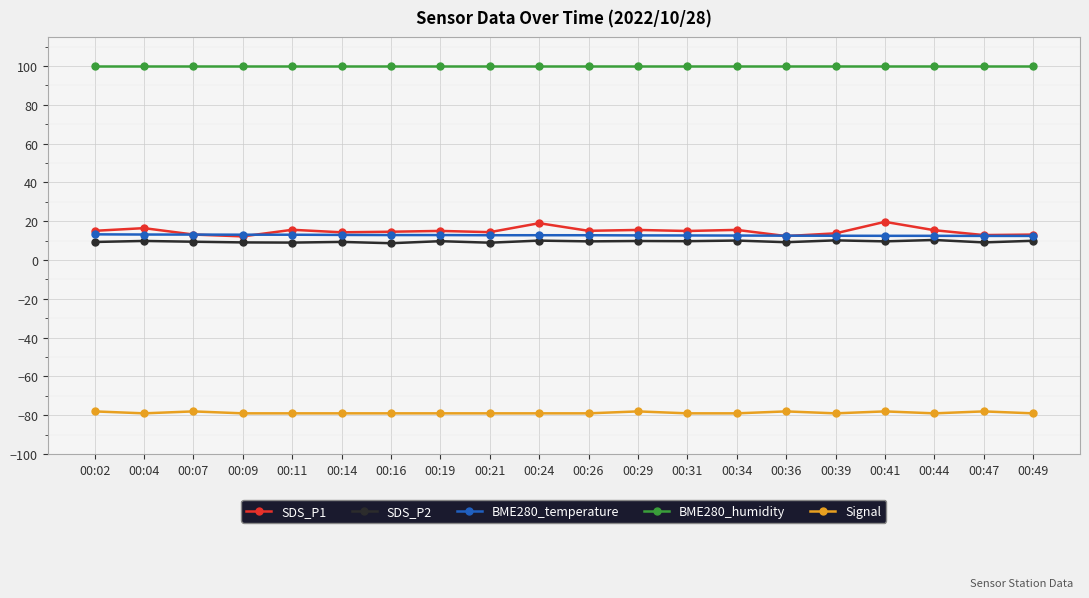

Is it true that BME280_temperature equals 12.5 at 00:41?

True